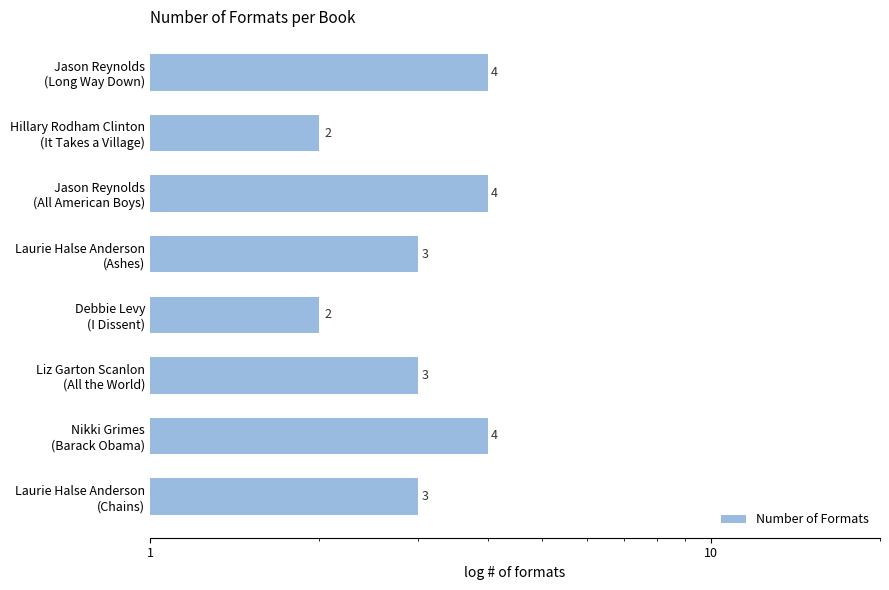

Is it true that the value at Jason Reynolds (Long Way Down) is 7?

False